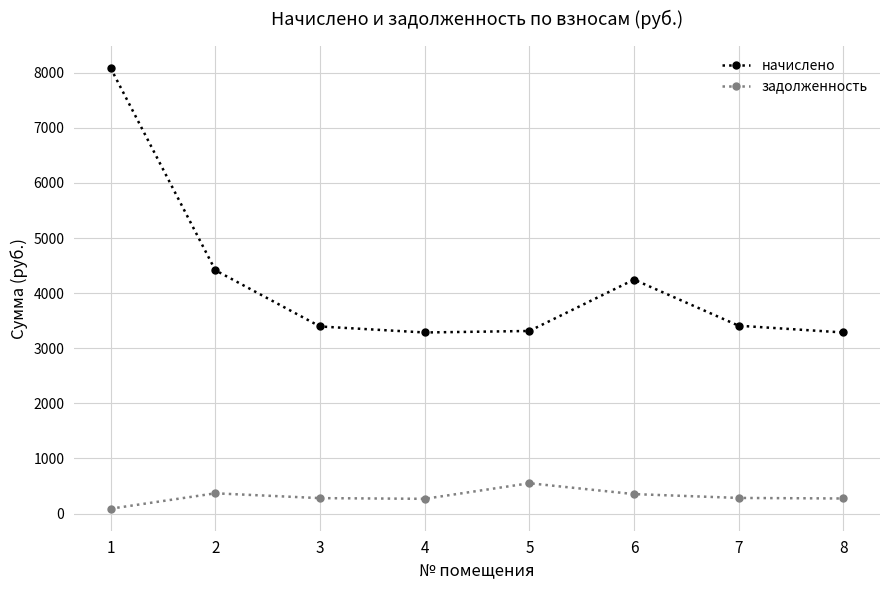

Which series has the largest total across all categories?

начислено